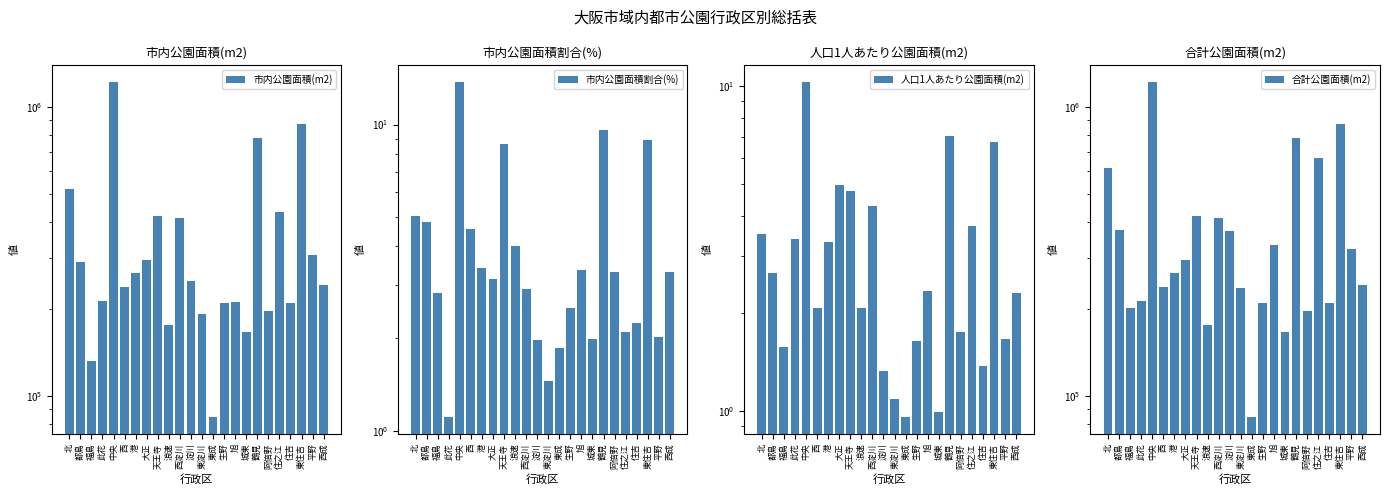

Does the chart contain any negative values?

No